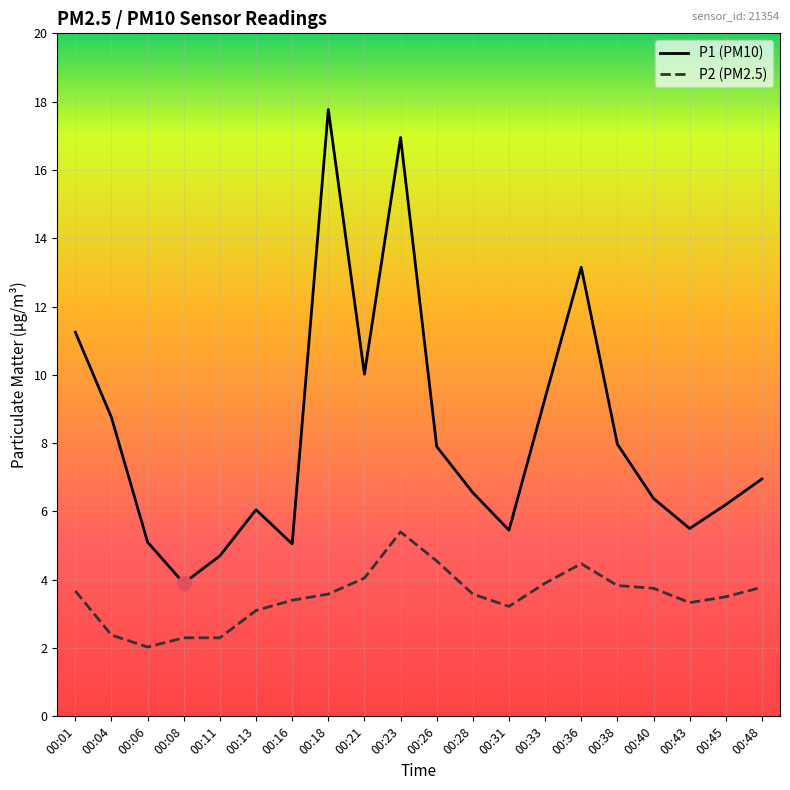

At 00:36, list the series in order from smallest to largest.

P2 (PM2.5), P1 (PM10)